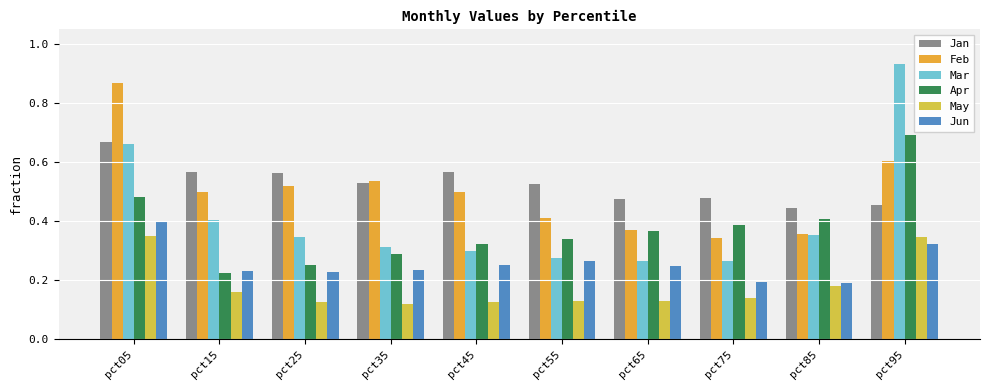

What is the sum of the Mar values at pct25 and pct15?

0.8